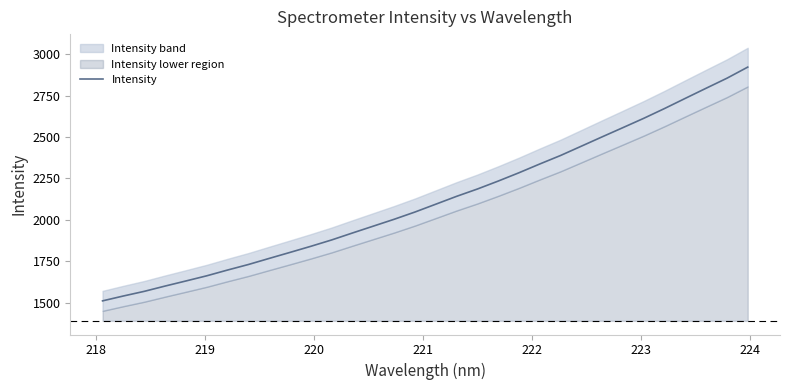

What is the greatest value displayed?

2923.4